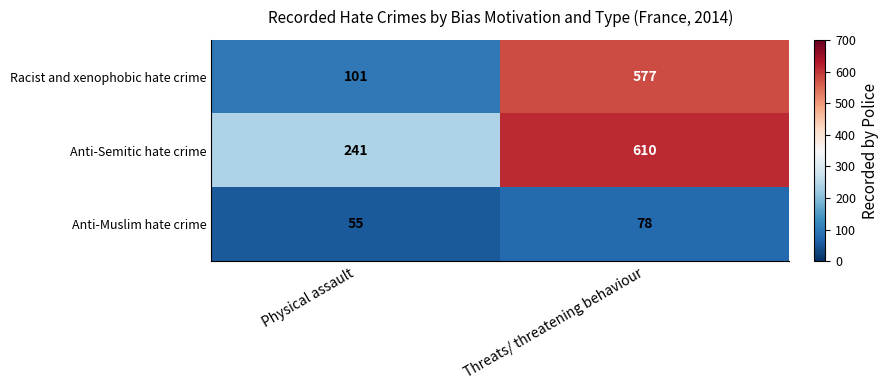

What is the total value across all series at Physical assault?

397